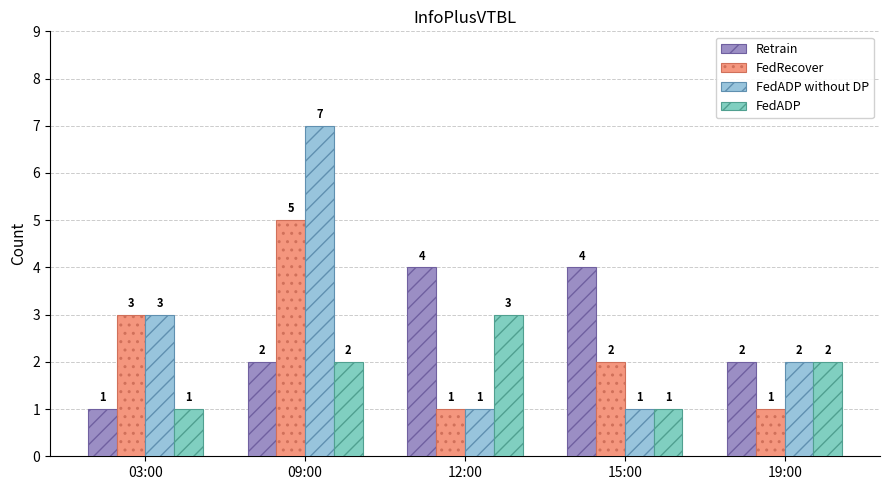

List the series in order of their peak value, lowest first.

FedADP, Retrain, FedRecover, FedADP without DP